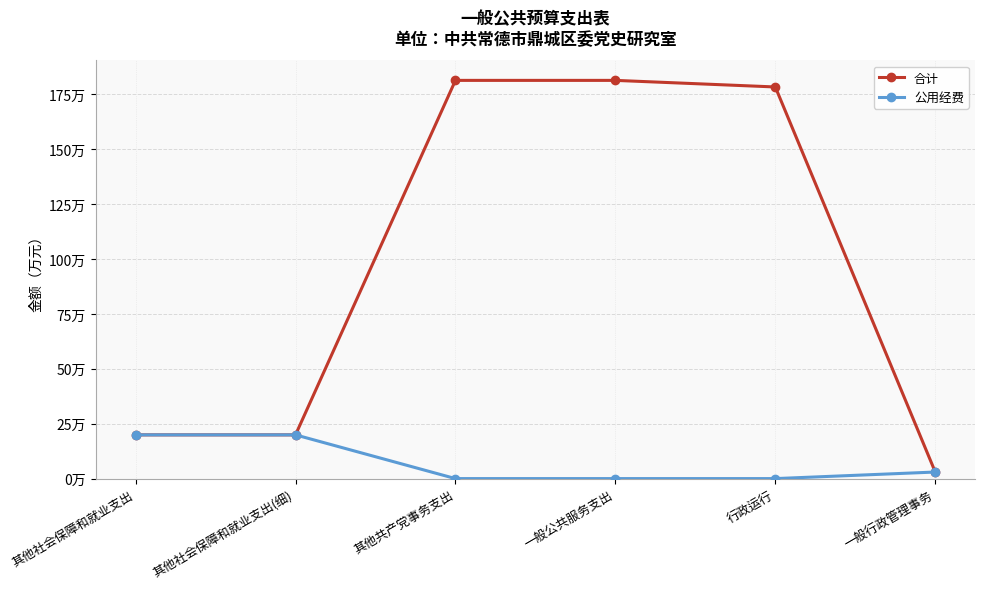

Does the chart have visible grid lines?

Yes